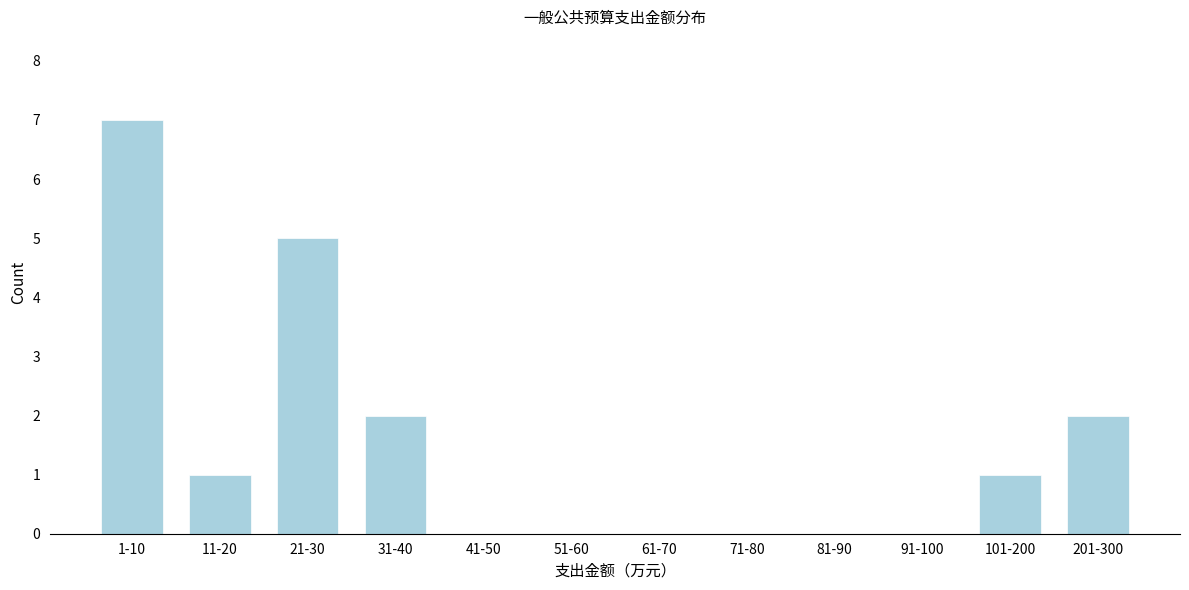

Reading left to right, what are all the values shown in this chart?

1-10=7	11-20=1	21-30=5	31-40=2	41-50=0	51-60=0	61-70=0	71-80=0	81-90=0	91-100=0	101-200=1	201-300=2